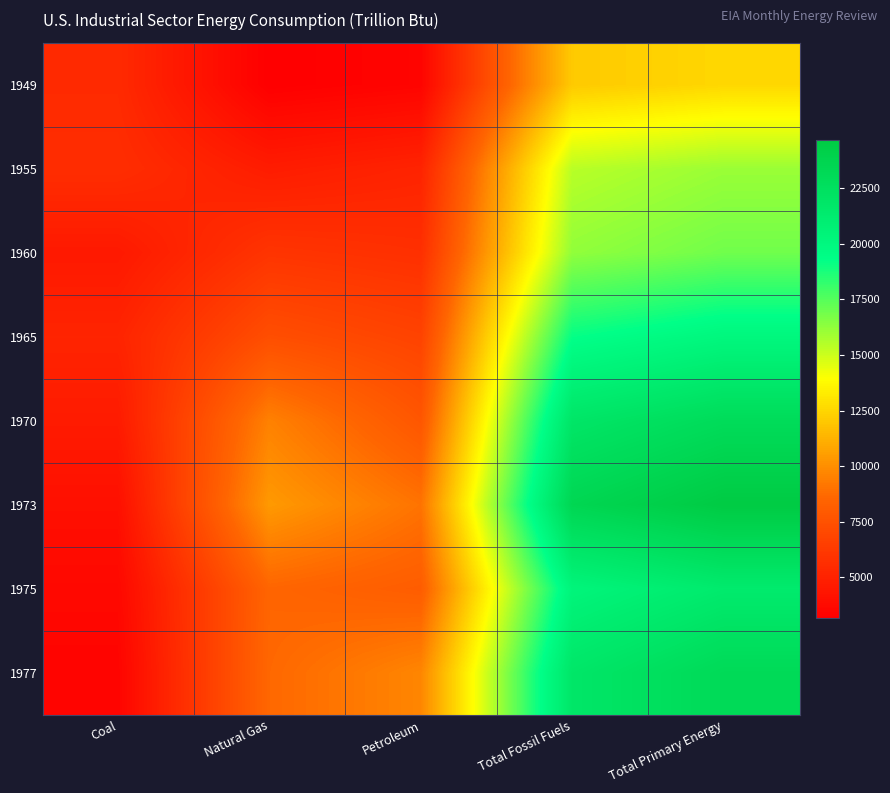

At which category does the chart reach its minimum across all series?

Natural Gas